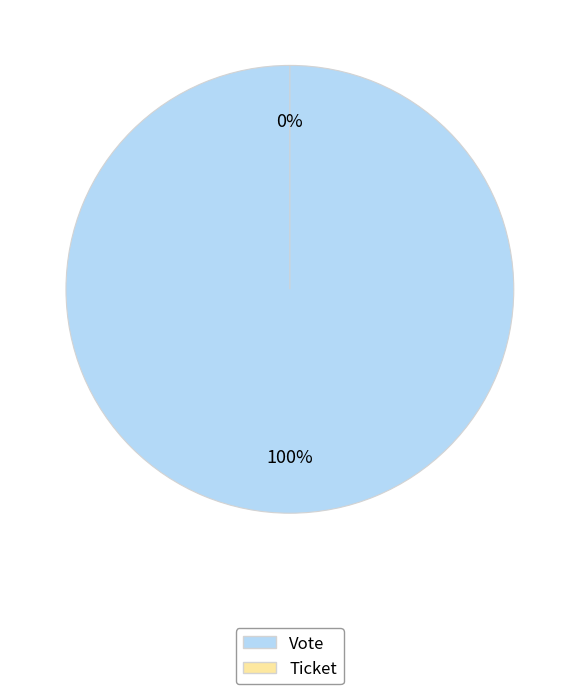

Which slice is the smallest?

Ticket